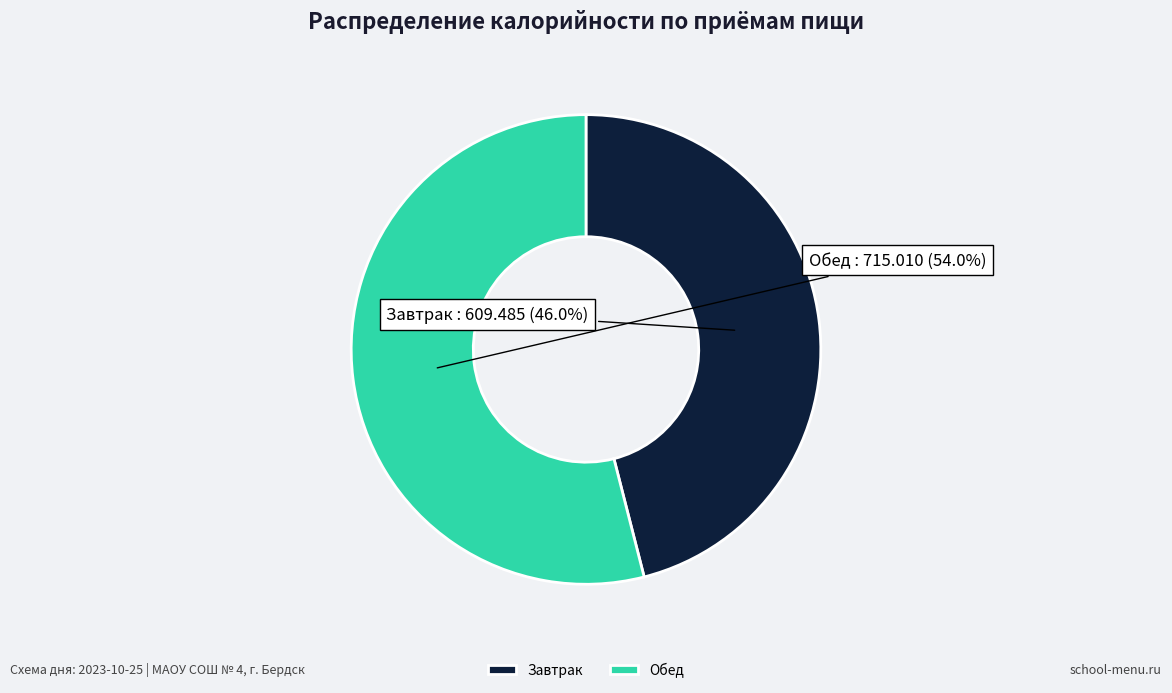

To the nearest percent, what percentage of the pie is Обед?

54%